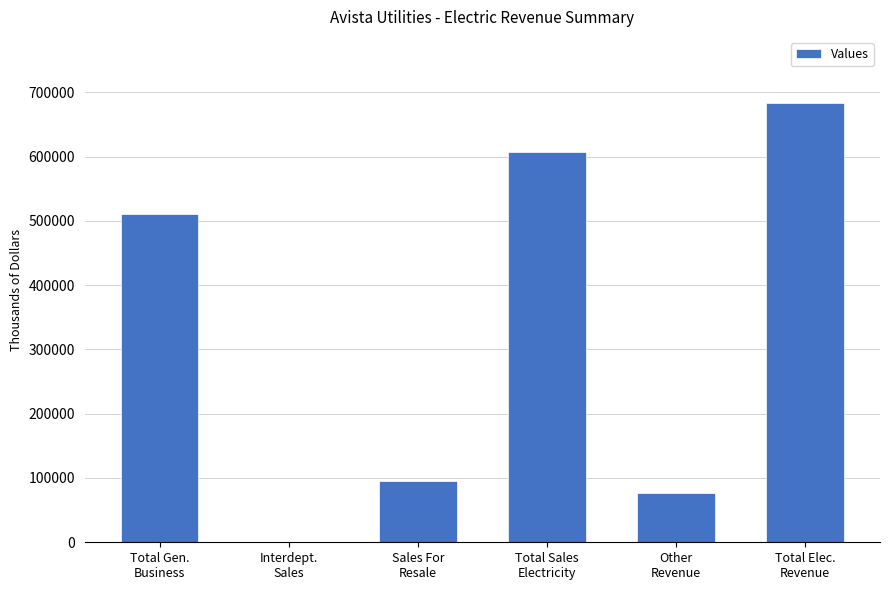

At which category does the chart reach its peak across all series?

Total Elec.
Revenue